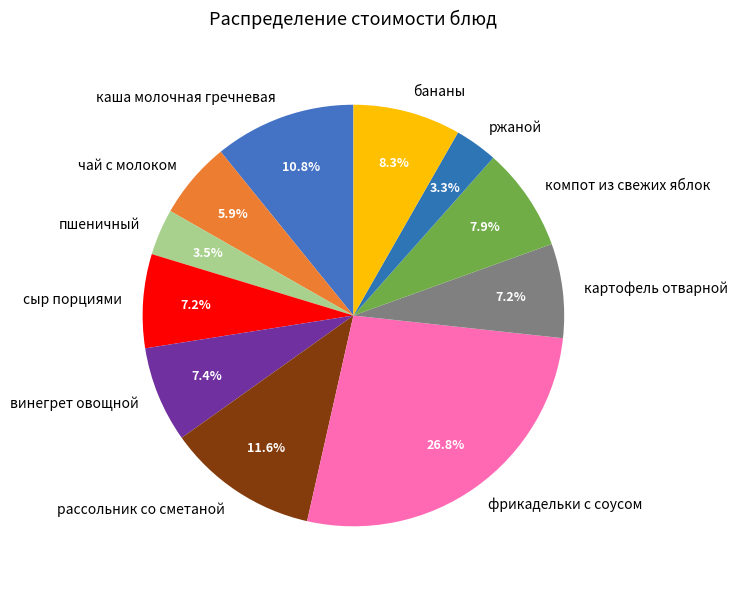

To the nearest percent, what is the difference between the компот из свежих яблок and фрикадельки с соусом slice percentages?

19%